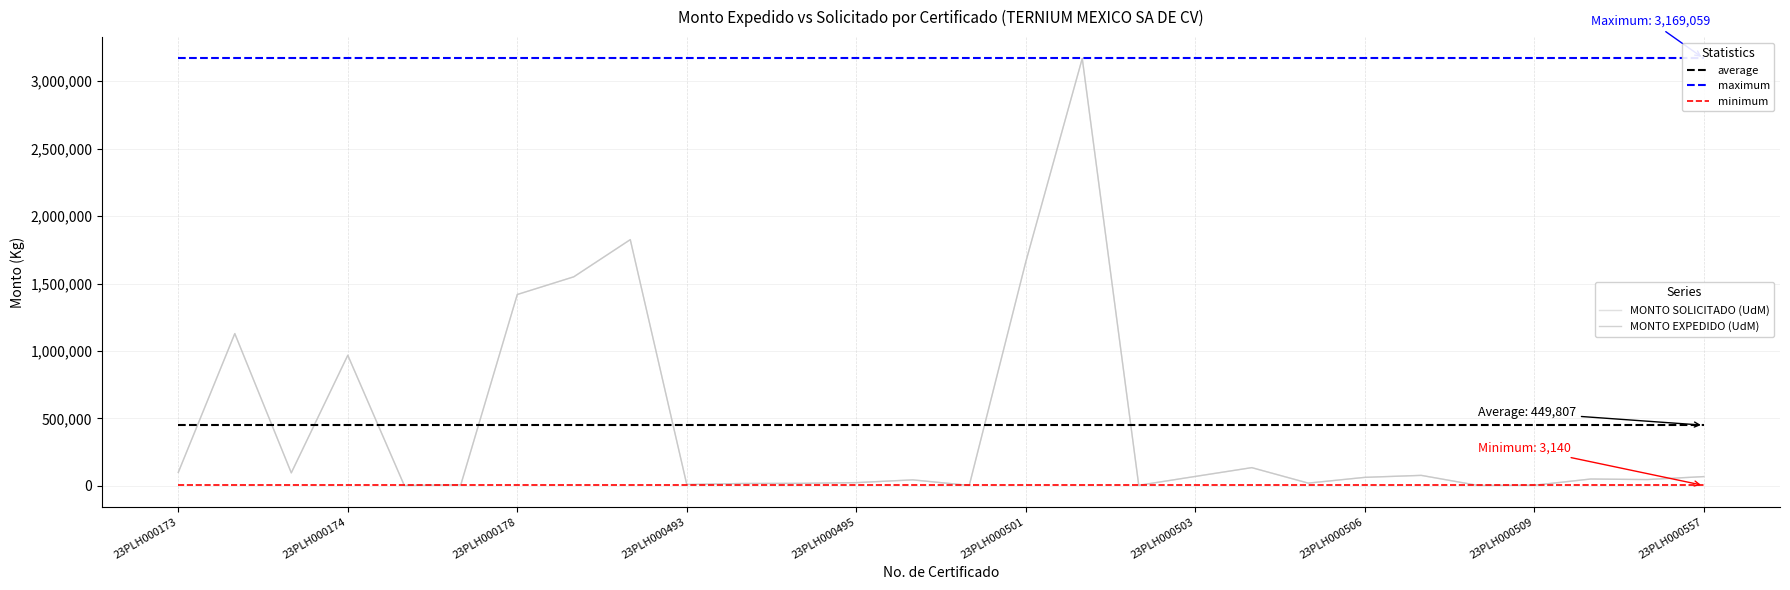

How many lines are shown in the chart?

5